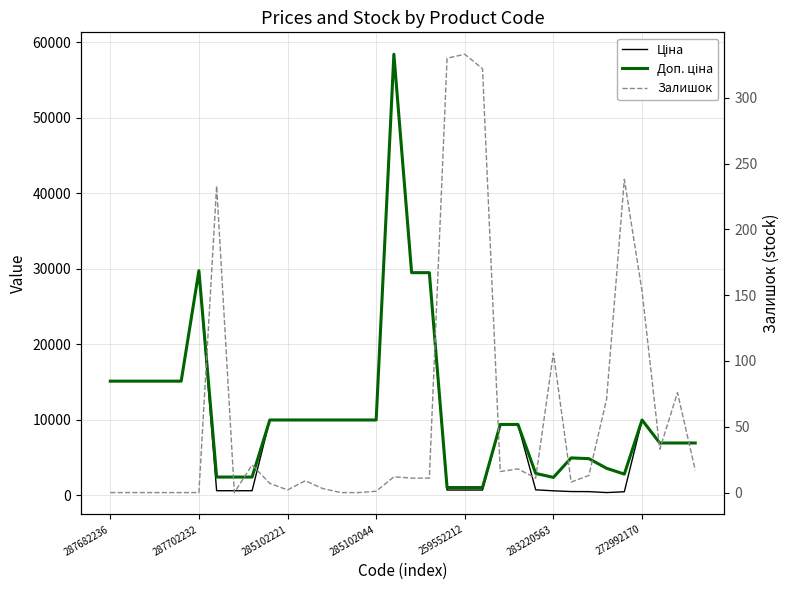

Is this an area chart (filled region under the line)?

No